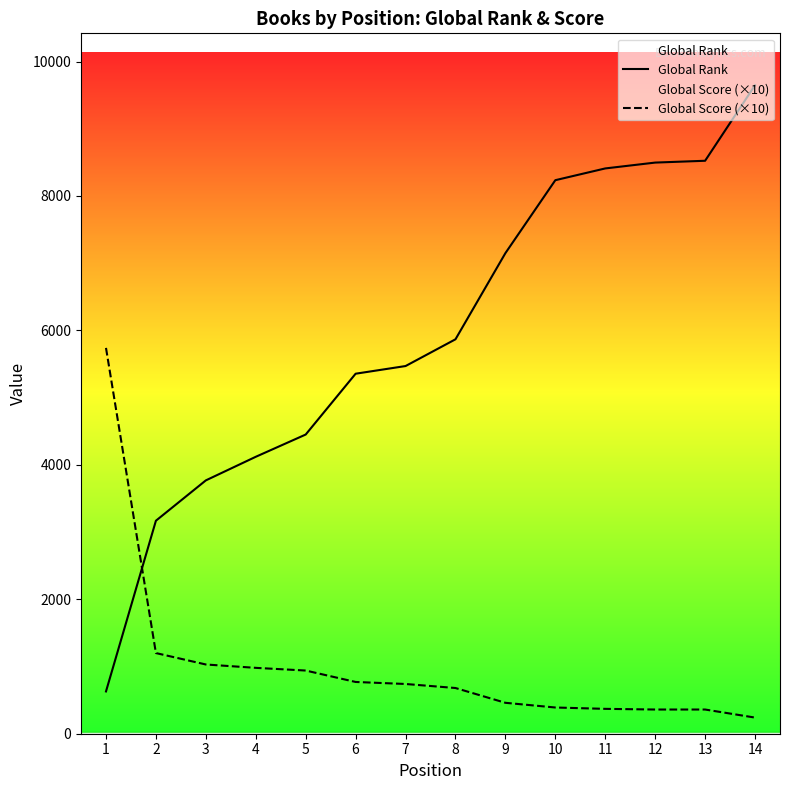

Rank the series at 2 from highest to lowest value.

Global Rank, Global Score (×10)